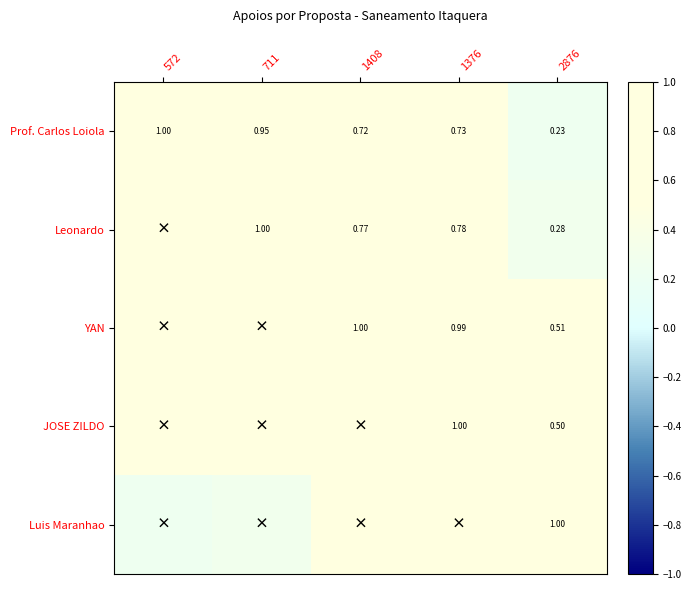

Is the value of YAN at 2876 greater than the value of Leonardo at 2876?

Yes